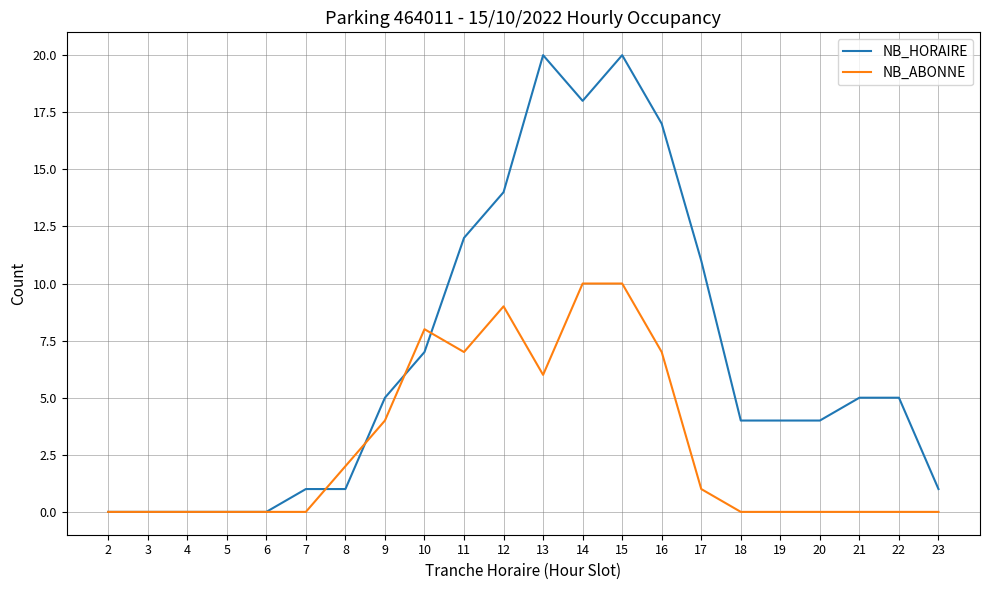

Which series has the largest total across all categories?

NB_HORAIRE